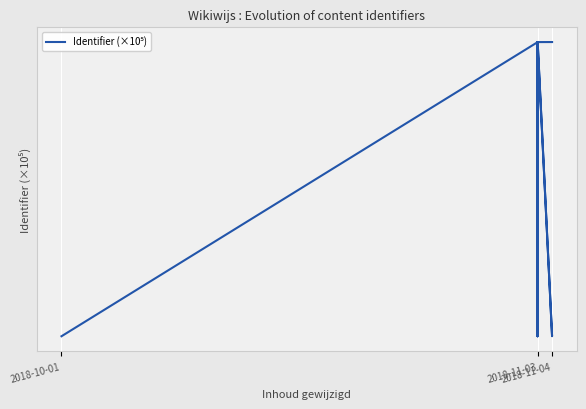

Approximately how many times larger is the value at 15 compared to 10?

1.0